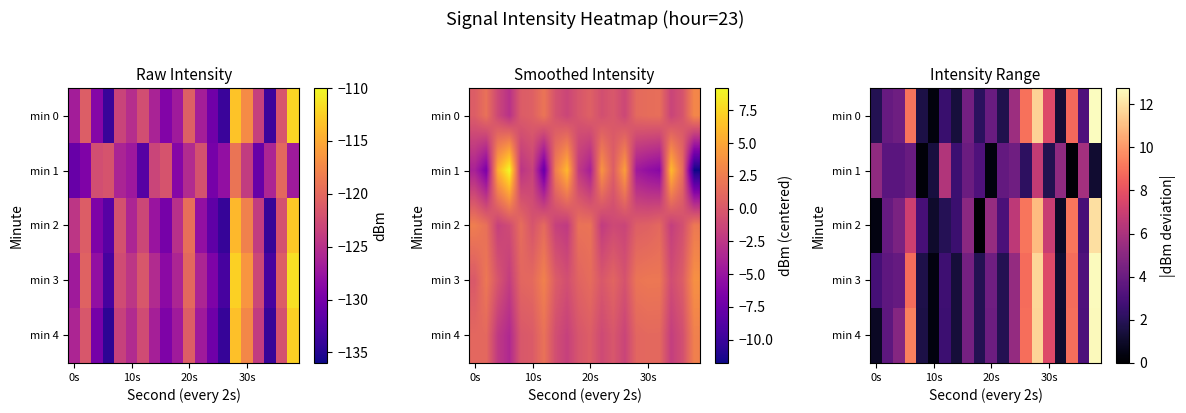

Rank the series by their maximum value, from lowest to highest.

min 1, min 2, min 4, min 3, min 0